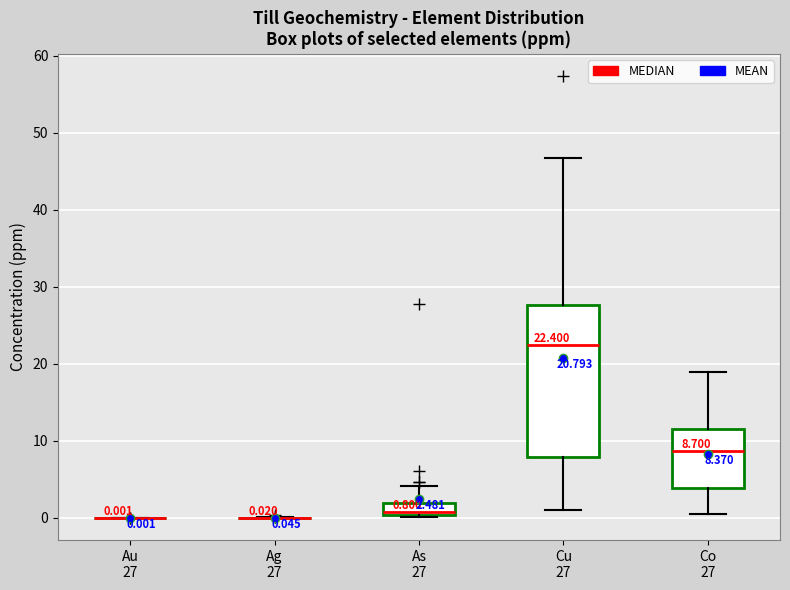

Comparing the boxes themselves (not the whiskers), which one is the tallest?

Cu 27